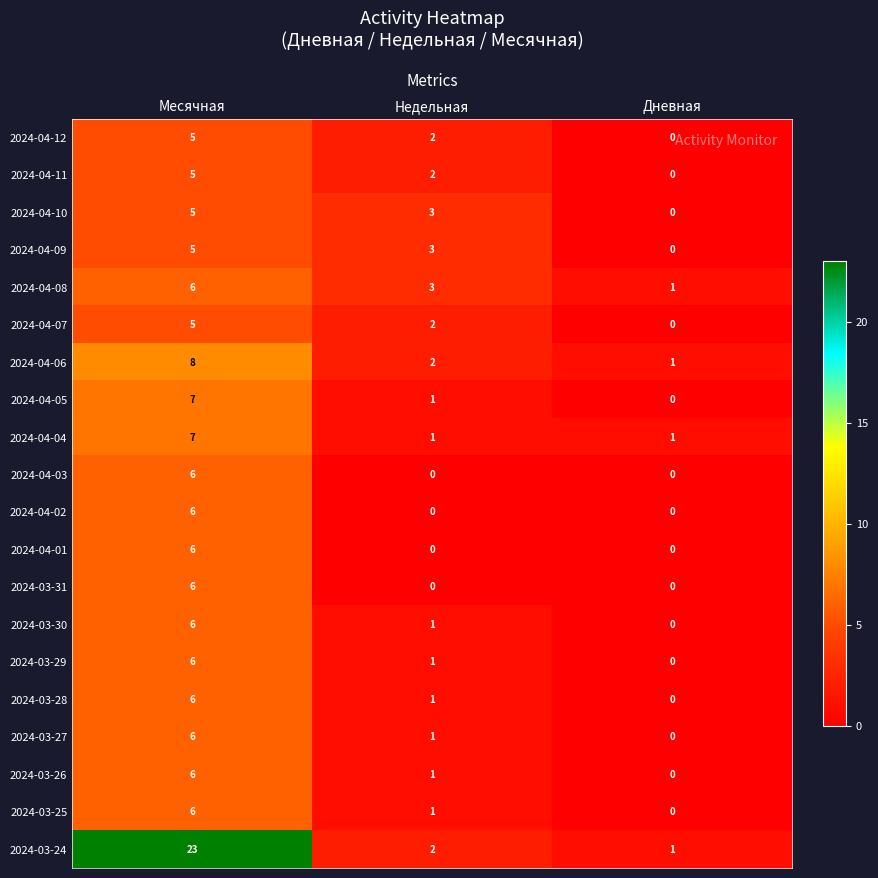

Which series has the largest range (max minus min)?

2024-03-24